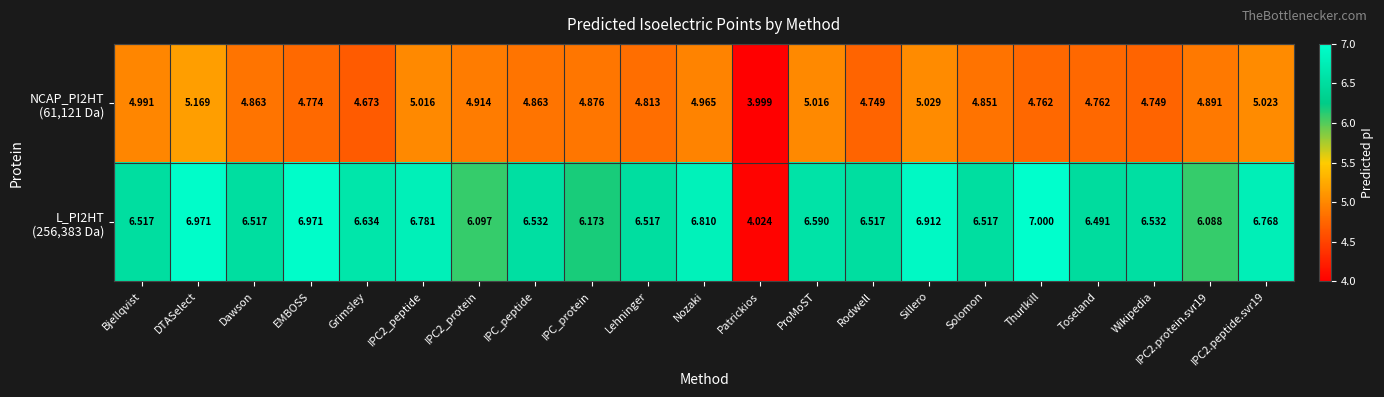

At how many categories does at least one series exceed 5?

20